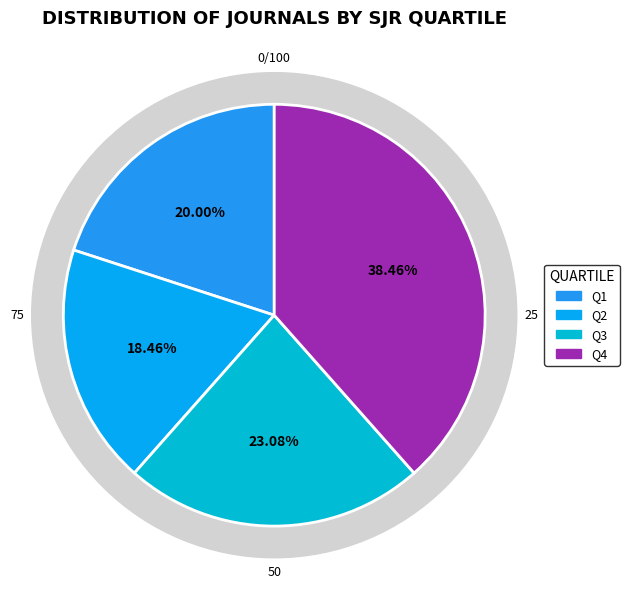

What percentage is the Q3 slice, to the nearest percent?

23%